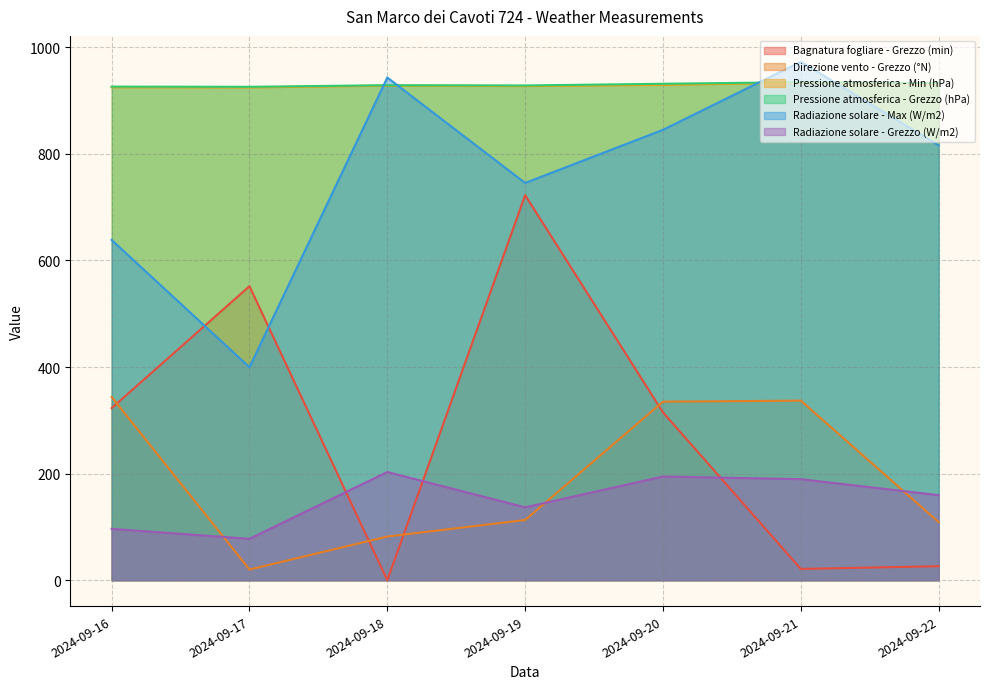

What is the sum of all Radiazione solare - Grezzo (W/m2) values?

1057.7